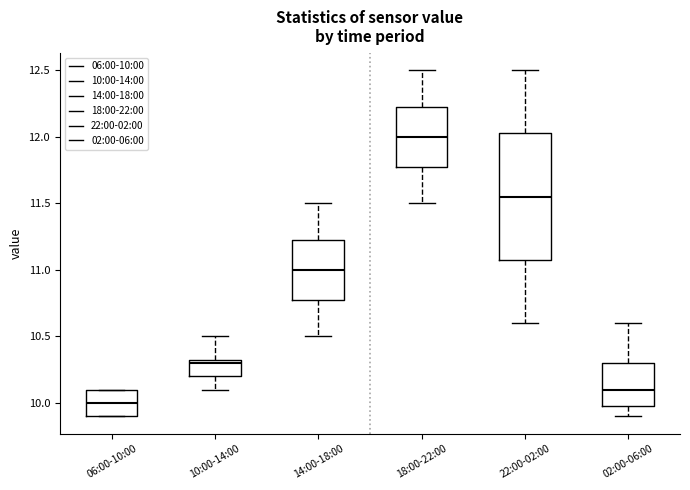

Which box has the highest median line?

18:00-22:00